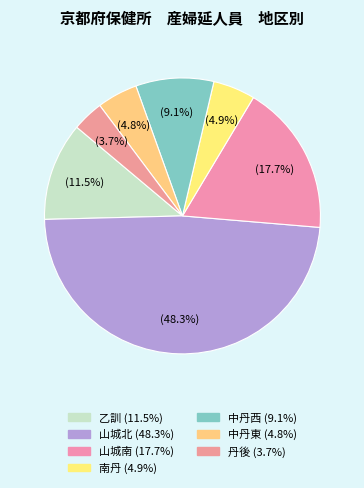

Is it true that 乙訓 is 12% of the pie?

True